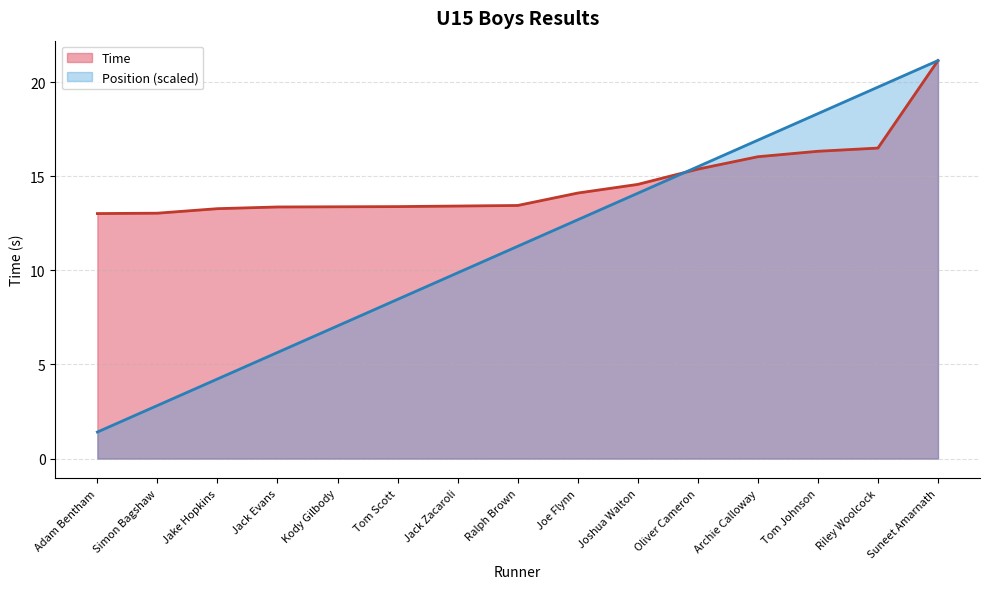

What position from the right is Archie Calloway?

4